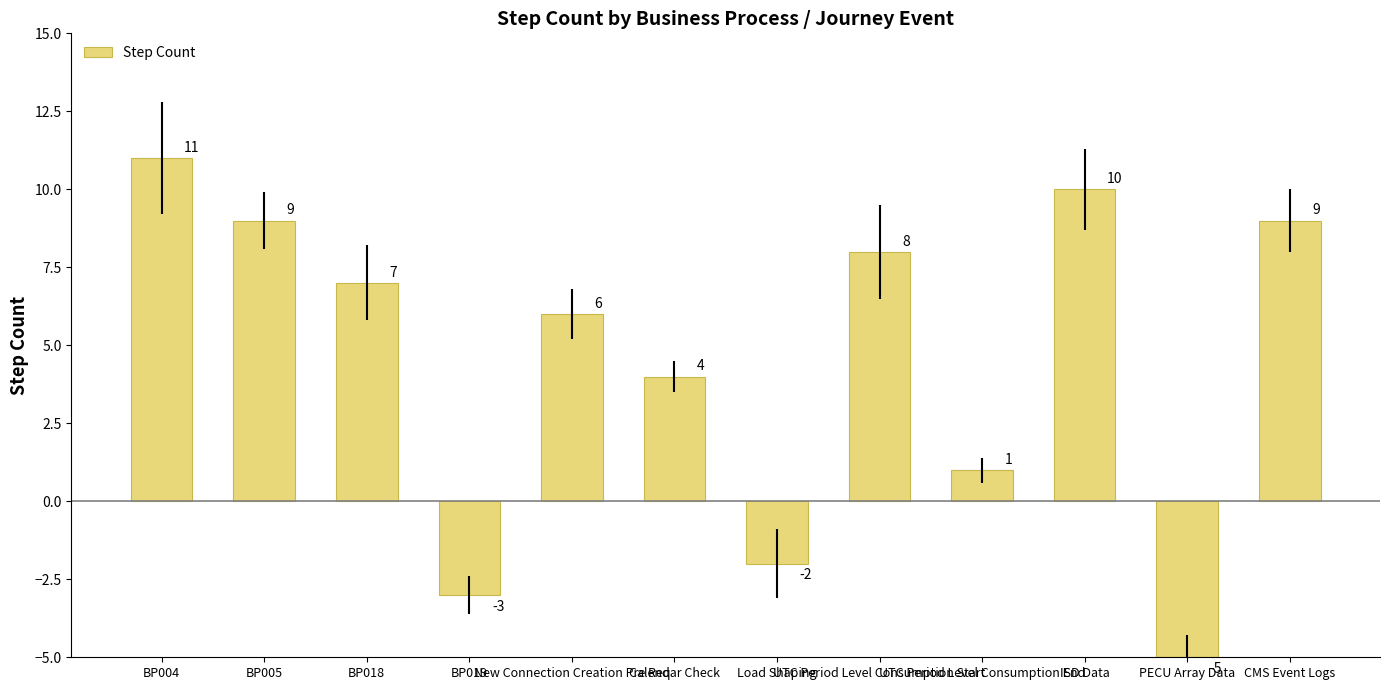

What position from the left is PECU Array Data?

11